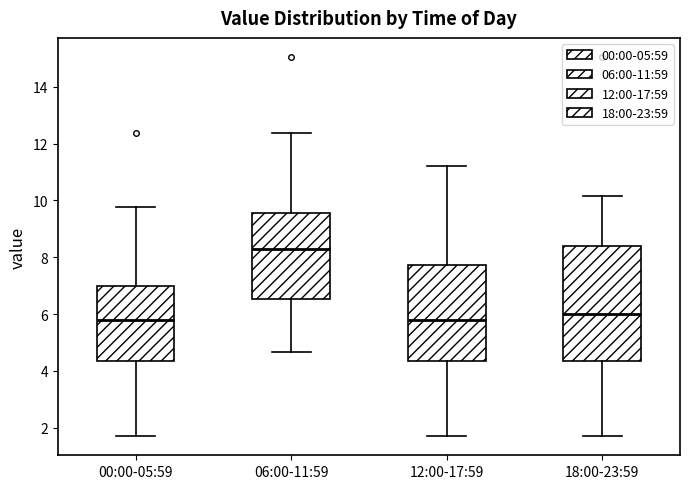

Which box has the highest median line?

06:00-11:59